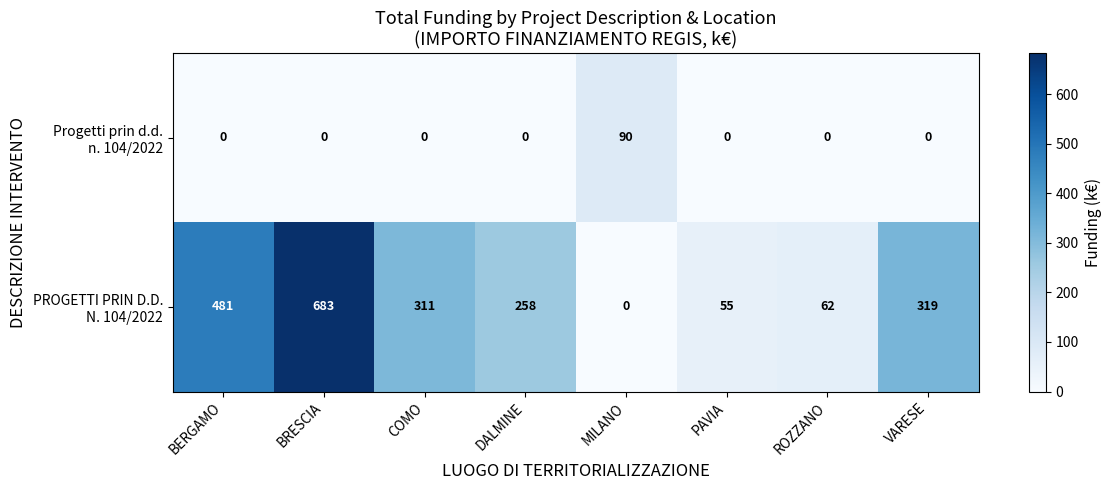

What is the total value across all series at DALMINE?

258